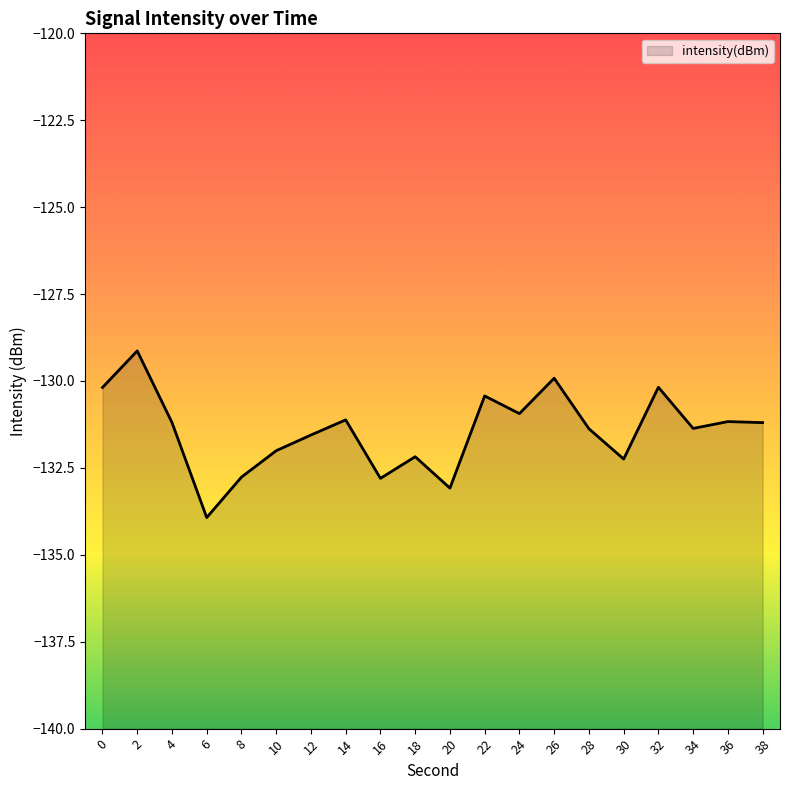

The chart shows a value of -131.4 at 34. True or false?

True